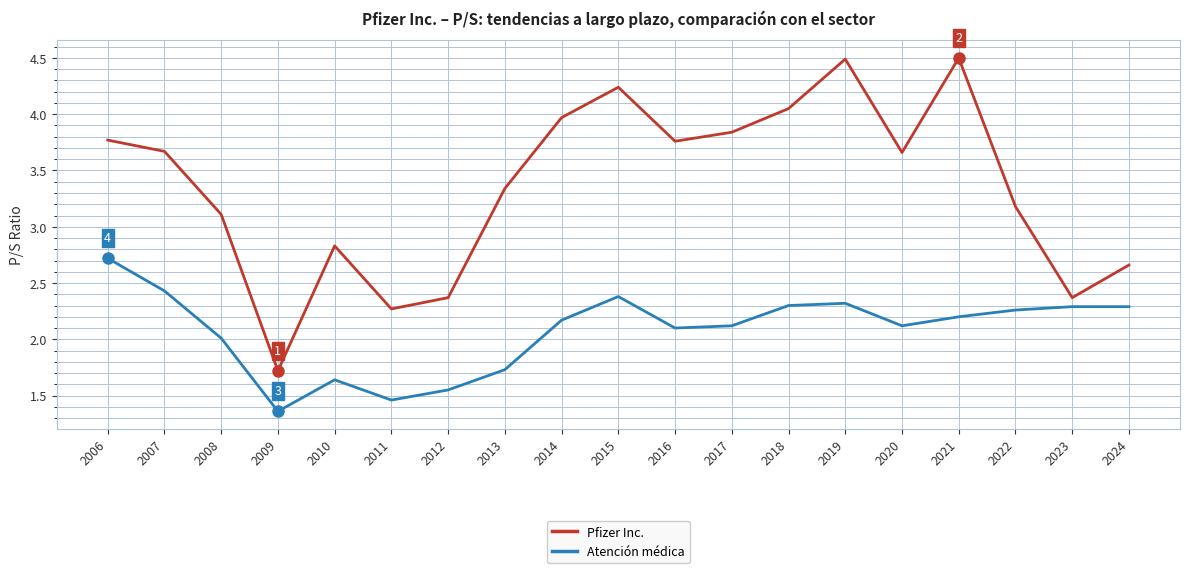

At 2010, list the series in order from largest to smallest.

Pfizer Inc., Atención médica